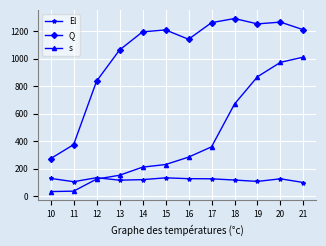

At which category does El reach its first local valley?

11